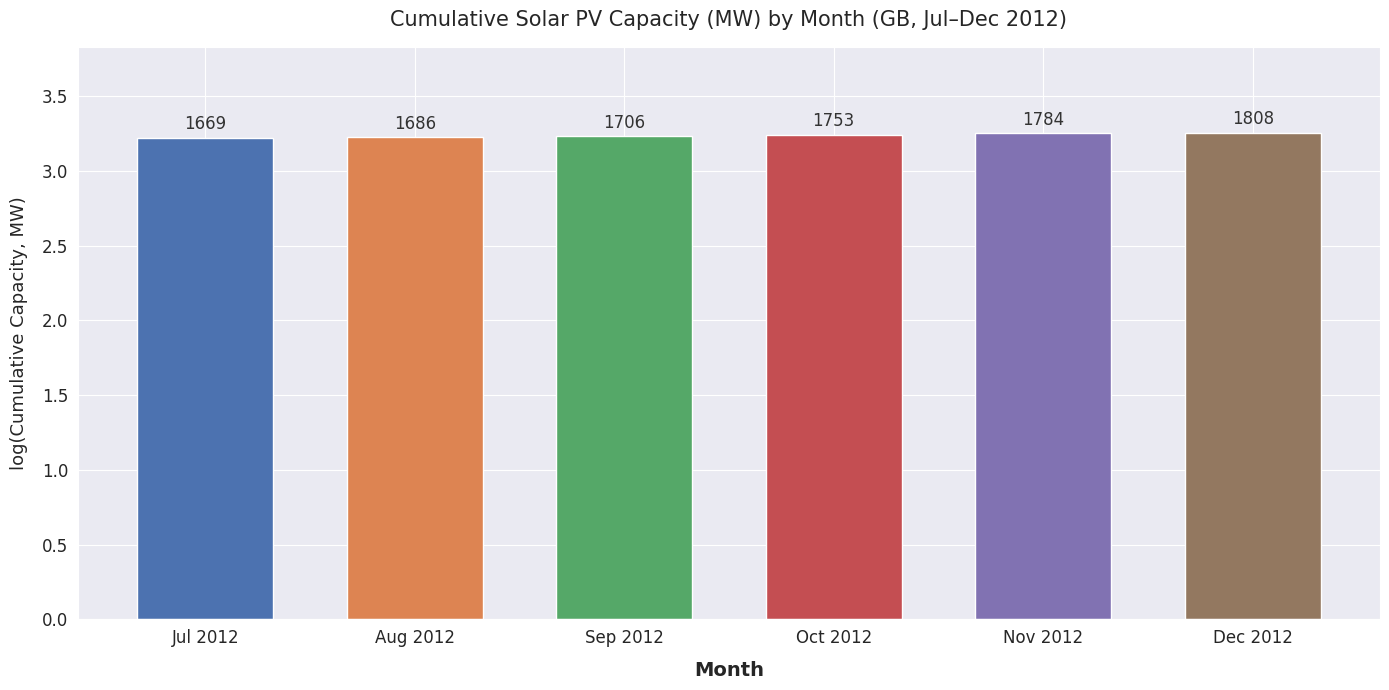

What is the smallest value displayed?

3.2